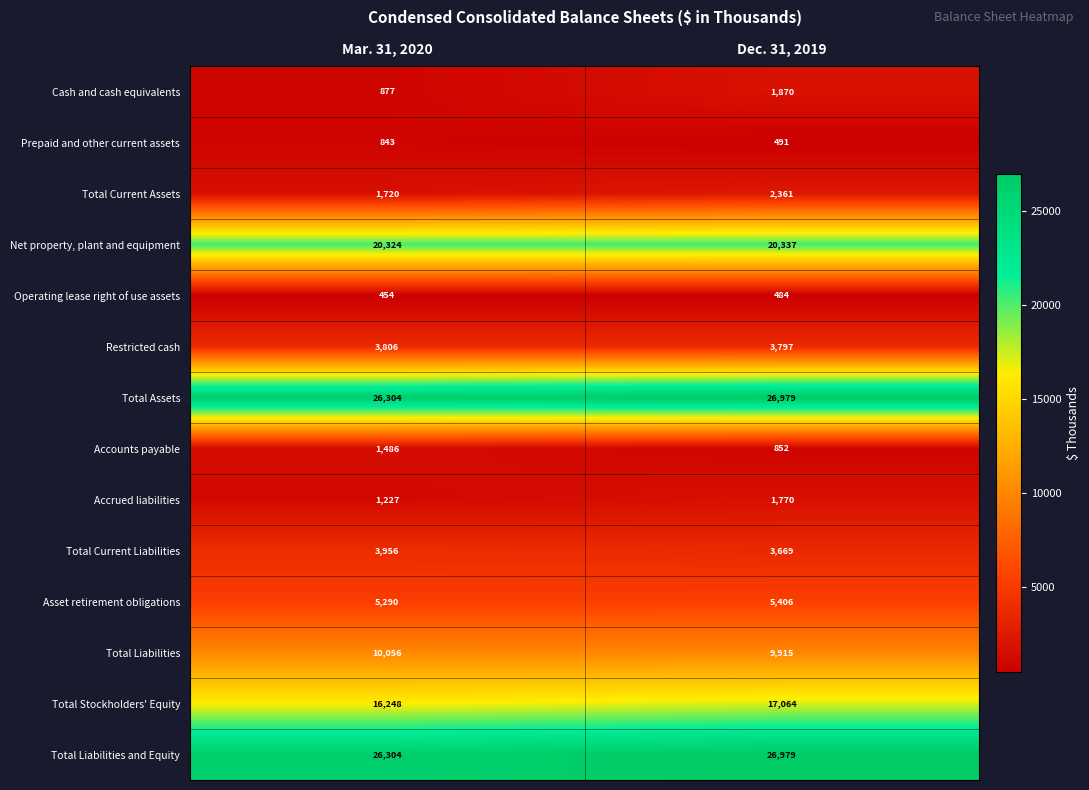

True or false: Total Assets has a value of 26979 at Dec. 31, 2019.

True